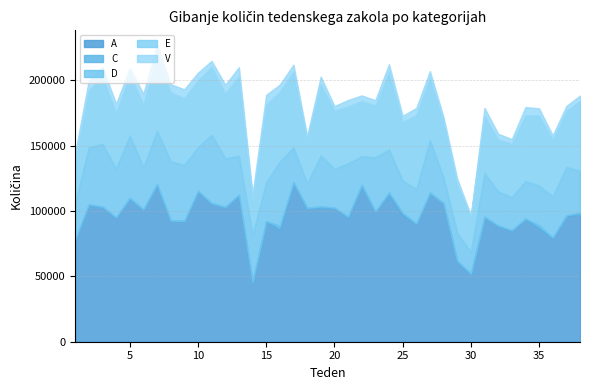

What is the minimum value for A?

45922